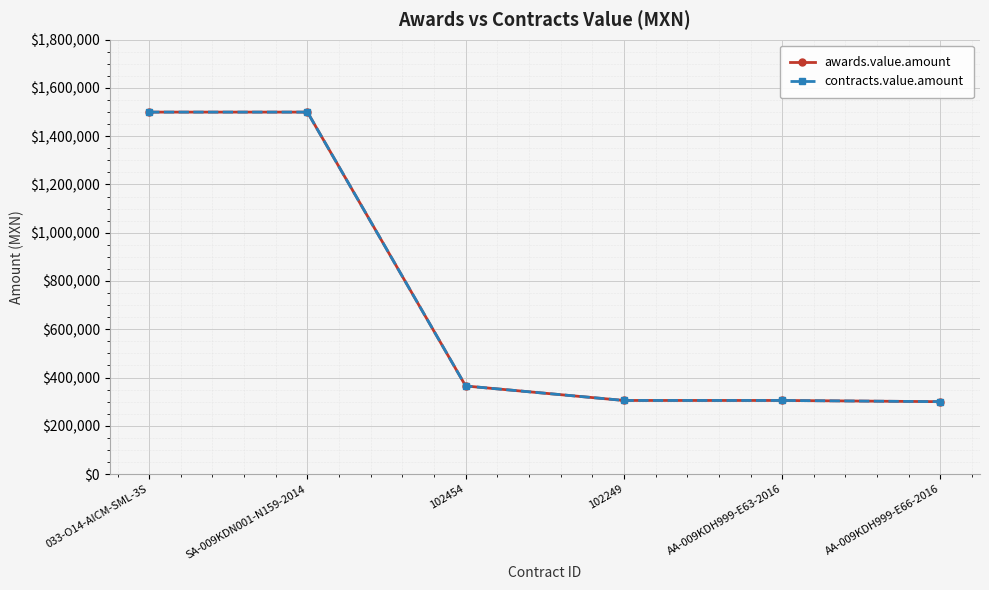

Reading left to right, transcribe all the data shown in this chart.

awards.value.amount: 1500000.0	1500000.0	364993.5	305000.0	305000.0	300000.0
contracts.value.amount: 1500000.0	1500000.0	364993.5	305000.0	305000.0	300000.0